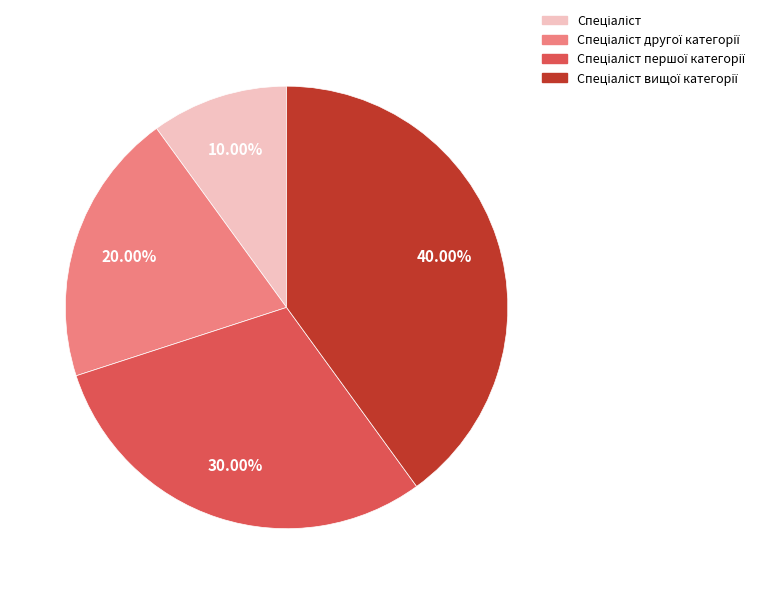

Is there a majority slice in this chart?

No